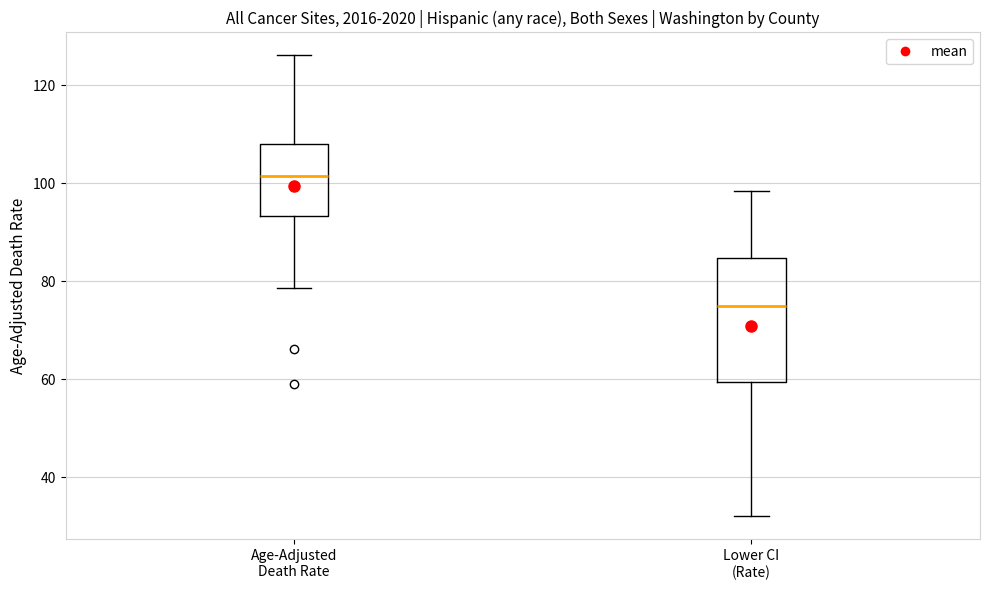

Which box has the lowest median line?

Lower CI (Rate)